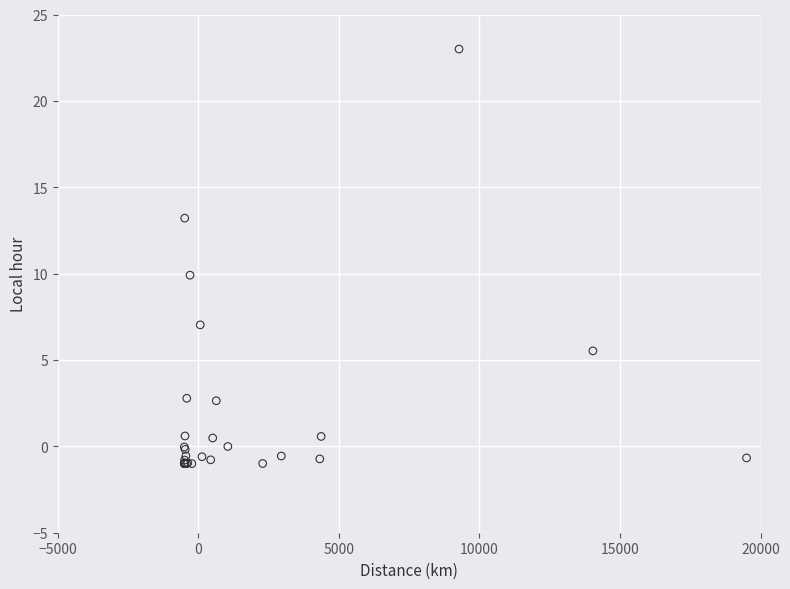

What Y value in the scatter plot is closest to 11?

9.9